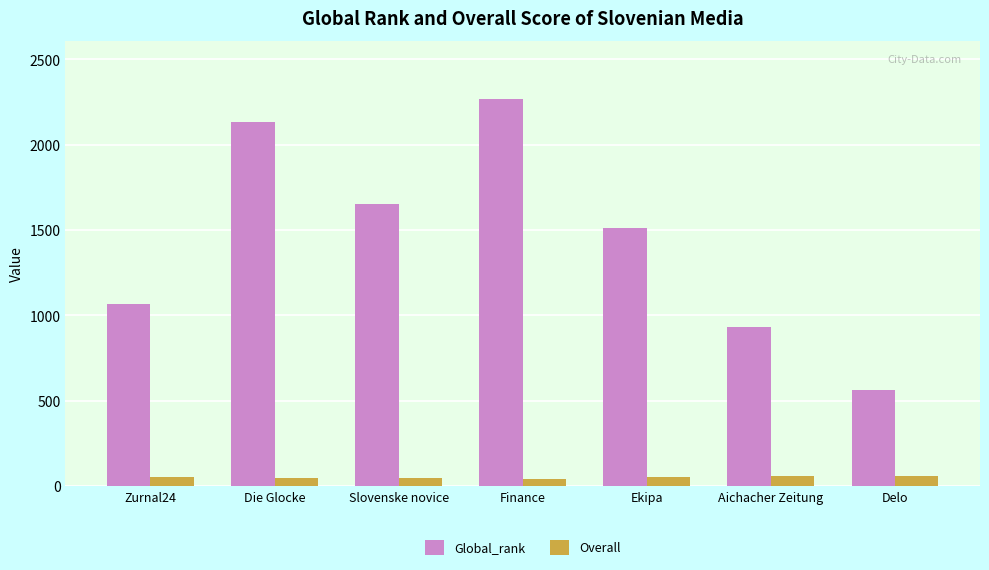

True or false: Global_rank has a value of 1020.3 at Slovenske novice.

False